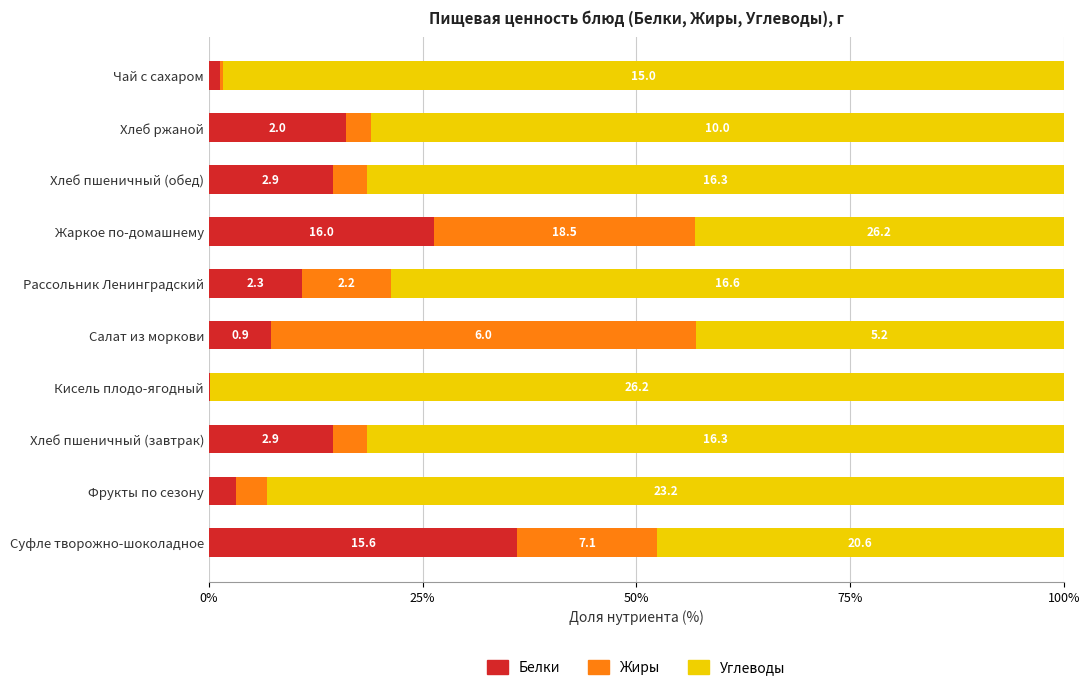

What are all the series names shown in the legend?

Белки, Жиры, Углеводы